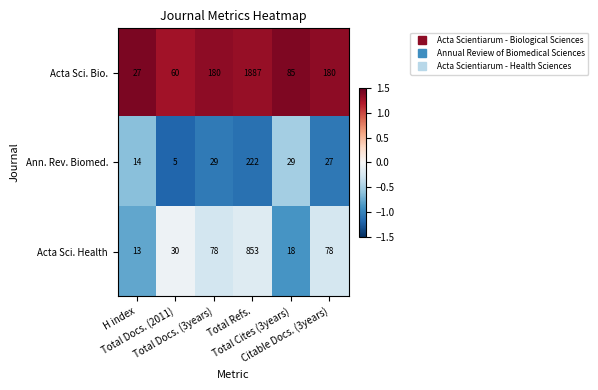

Which series has the largest total across all categories?

Acta Sci. Bio.